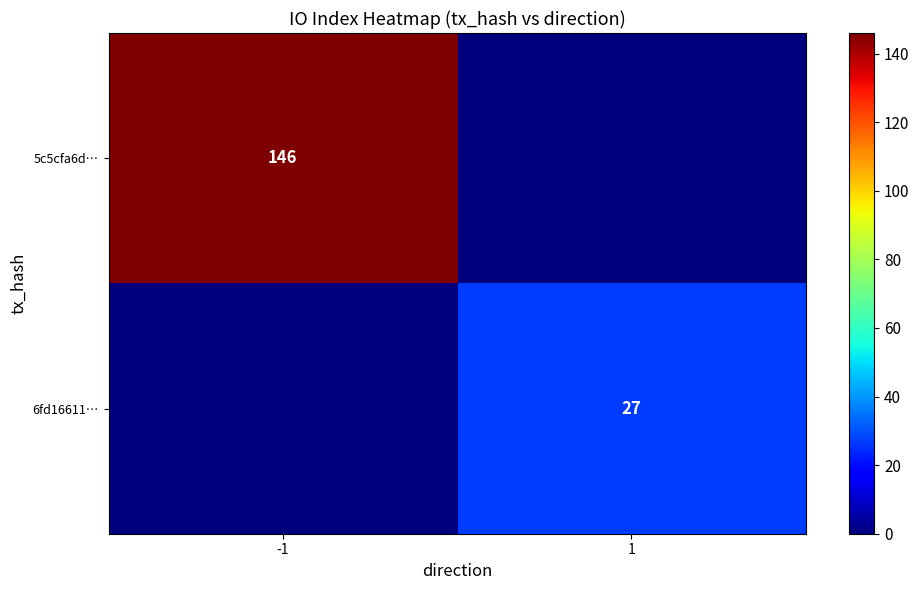

The 6fd16611… series shows 10 at 1. True or false?

False